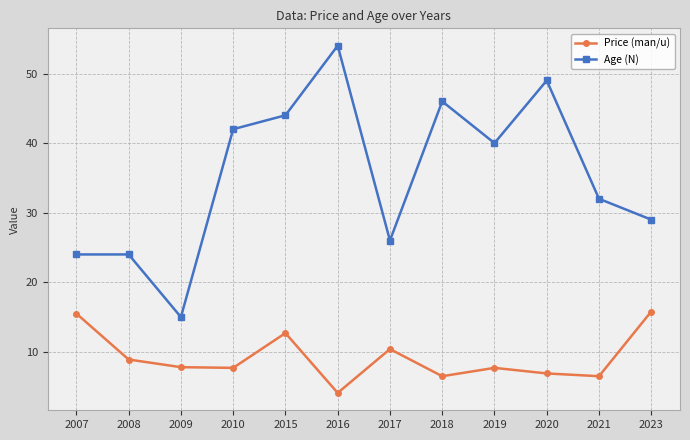

Does the chart have visible grid lines?

Yes